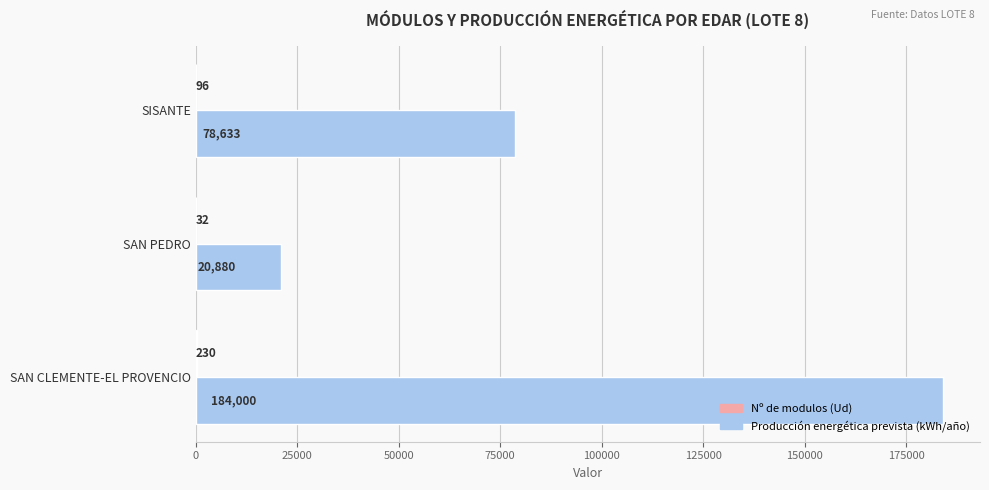

Is it true that Producción energética prevista (kWh/año) equals 88164 at SAN CLEMENTE-EL PROVENCIO?

False